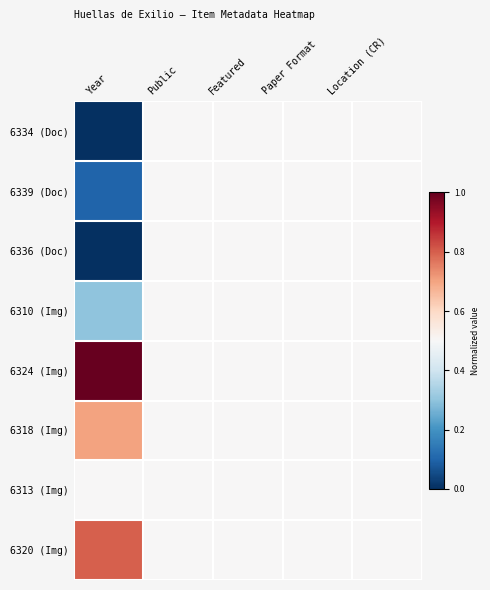

Which label corresponds to the smallest value in the chart?

Year